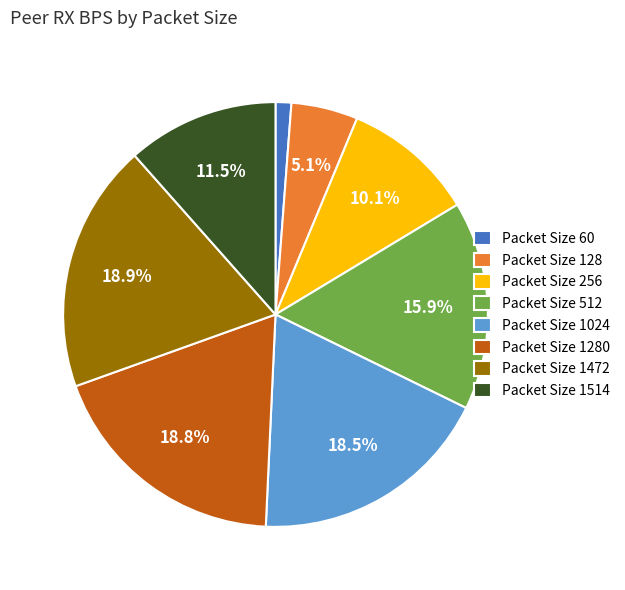

Which slice is the smallest?

Packet Size 60